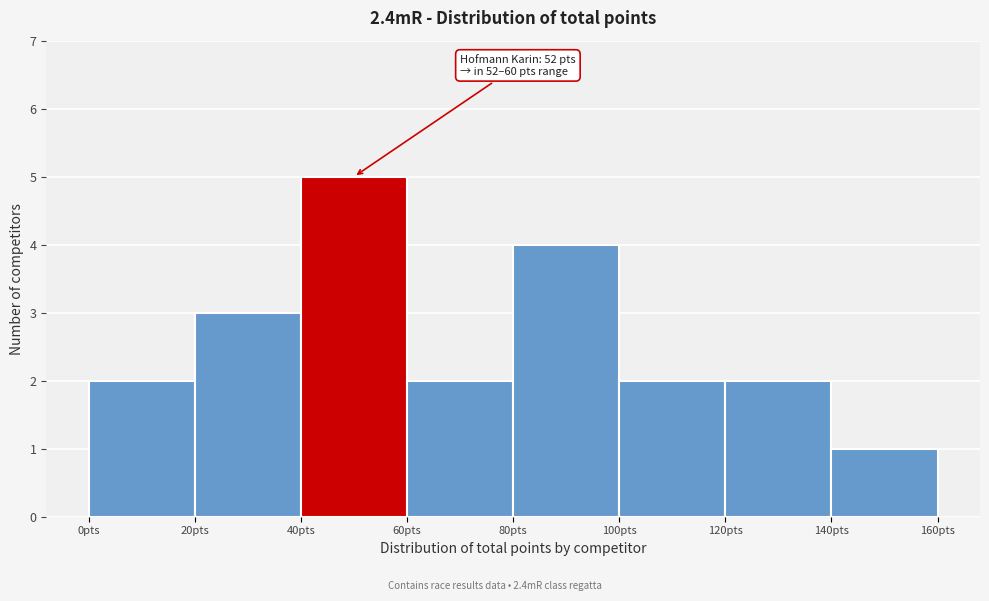

Over which range of the x-axis is the bar tallest?

40 to 60